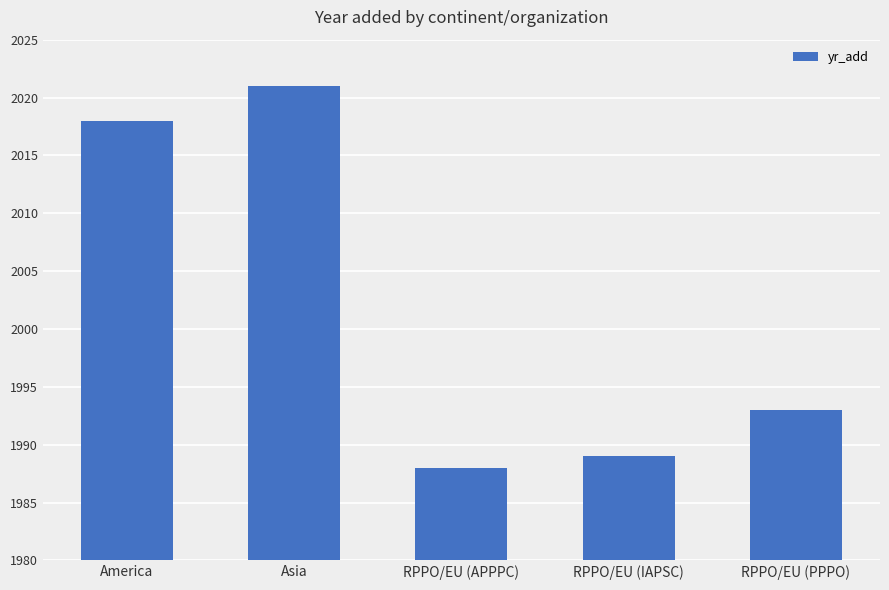

What is the greatest value displayed?

2021